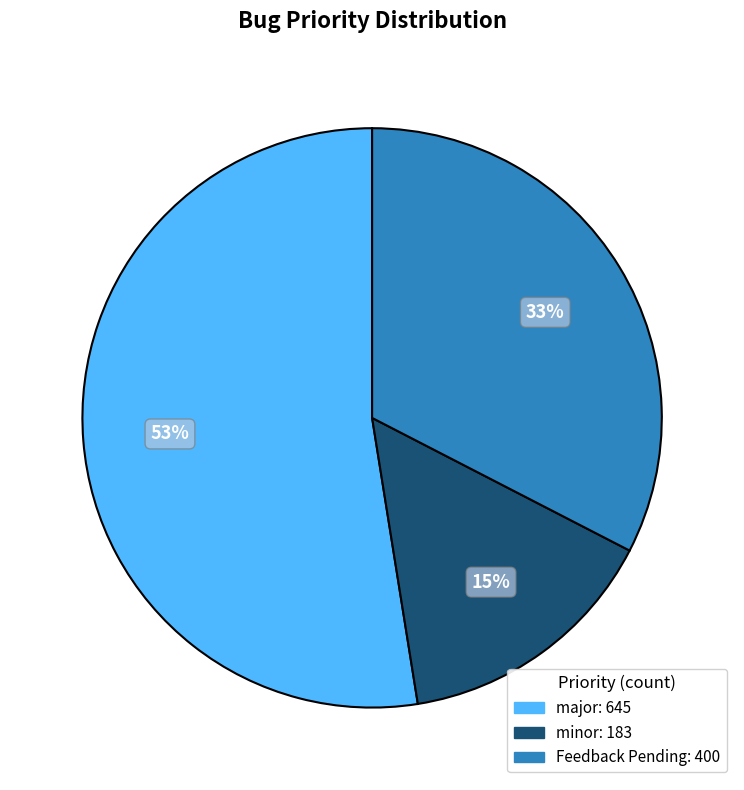

Is there any slice that represents more than half of the pie?

Yes